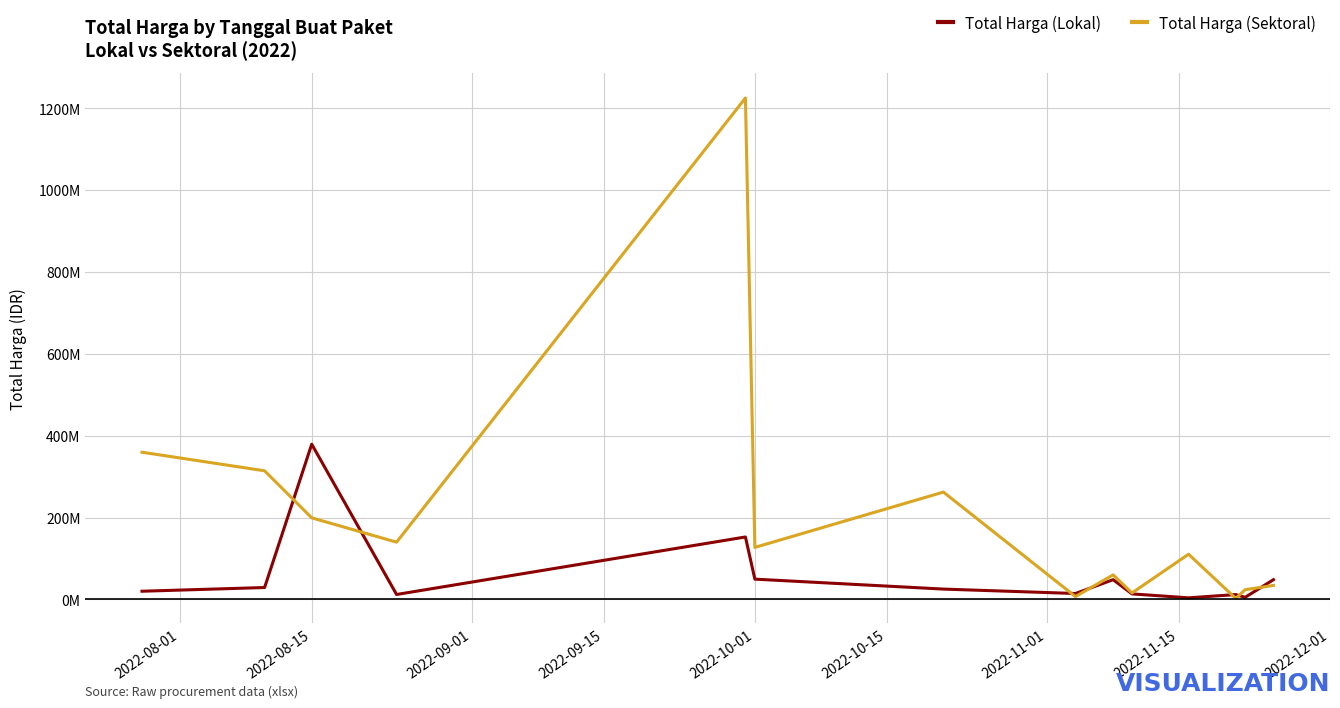

Reading left to right, transcribe all the data shown in this chart.

Total Harga (Lokal): 19950000	29000000	379075000	12000000	152477000	49478000	25200000	14400000	48140000	13442000	3825000	11800000	5093000	48140000
Total Harga (Sektoral): 359500000	314121780	199200000	139800000	1224682000	127000000	262118150	6936000	59935000	15787200	110389990	2395750	23680800	34132505